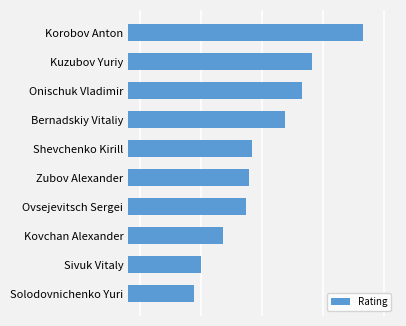

What is the greatest value displayed?

2683